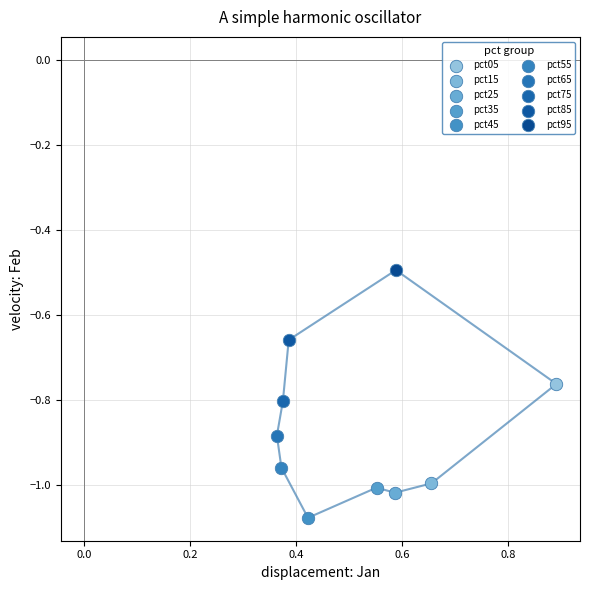

What are all the series names shown in the legend?

pct05, pct15, pct25, pct35, pct45, pct55, pct65, pct75, pct85, pct95